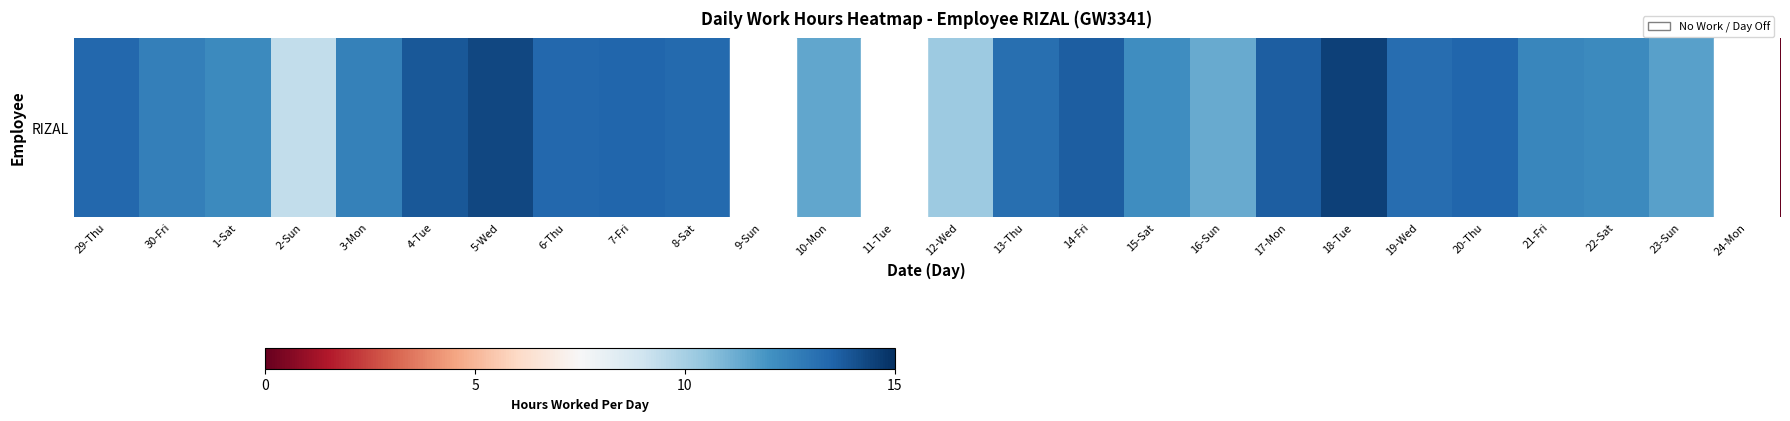

What is the average value?

11.2